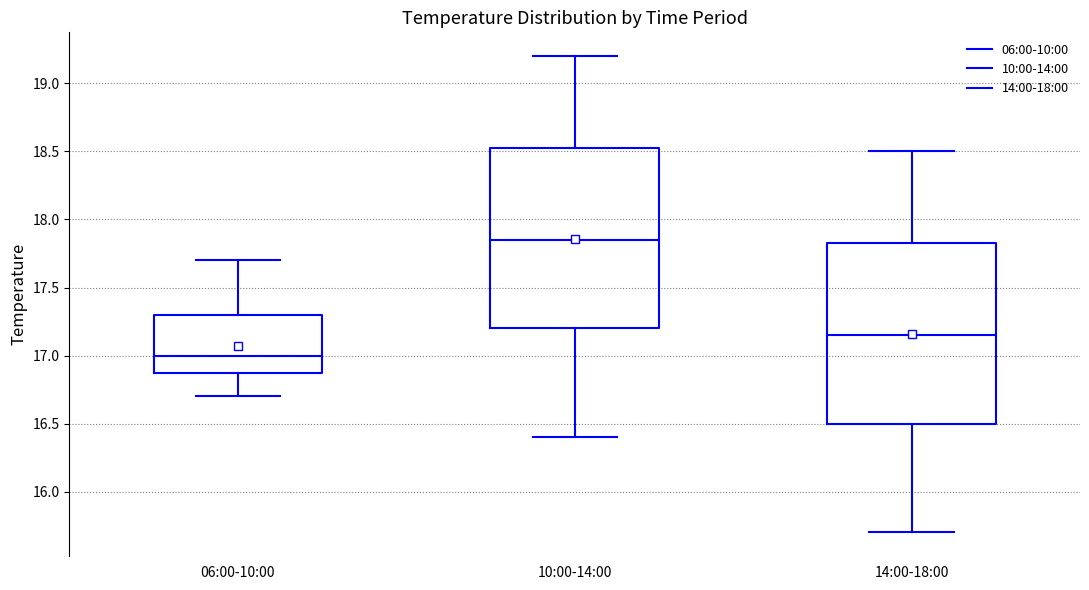

Reading left to right, transcribe this box plot: for each box, give where its median line is, the range the box spans, and where its two whiskers end, as read against the y-axis. The values are not printed on the chart, so give them approximately, as read against the axis.

06:00-10:00: median 17.00, box 16.90 to 17.30, whiskers 16.70 to 17.70
10:00-14:00: median 17.85, box 17.20 to 18.55, whiskers 16.40 to 19.20
14:00-18:00: median 17.15, box 16.50 to 17.85, whiskers 15.70 to 18.50